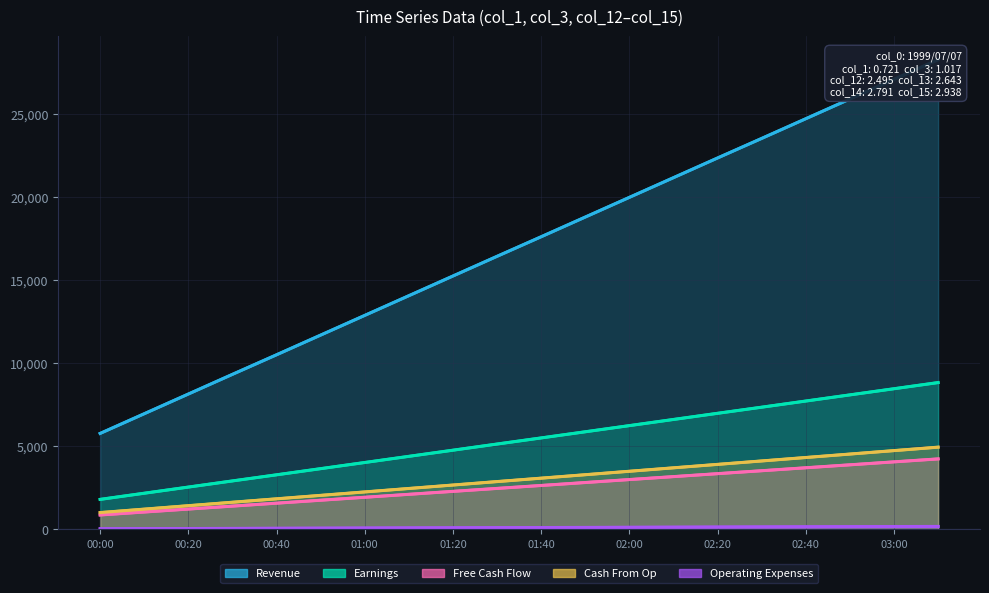

What is the difference between the Earnings values at 00:00 and 03:00?

6652.5